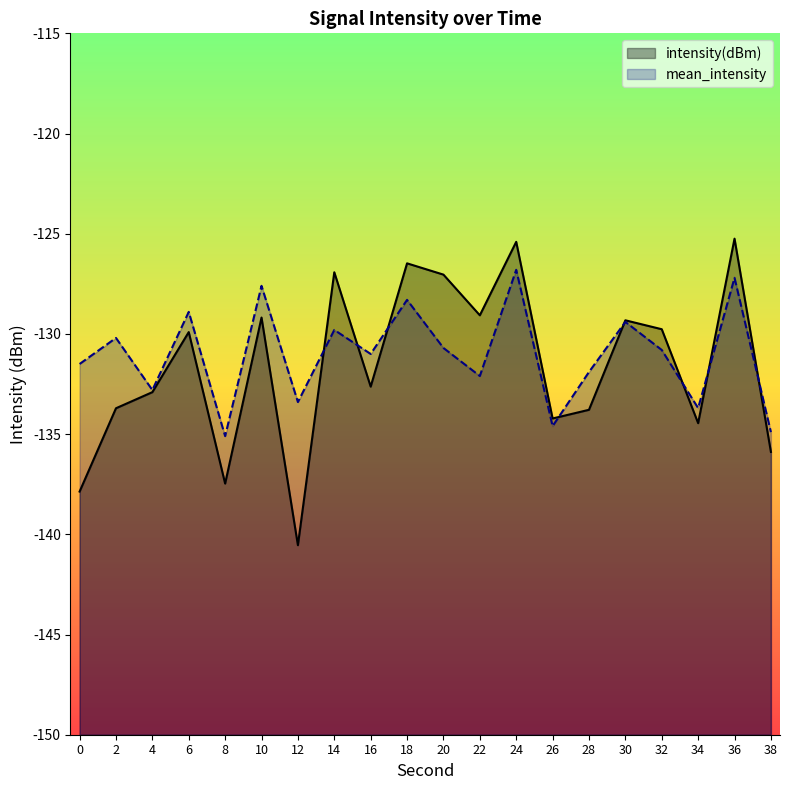

How many values in the intensity(dBm) series exceed -129?

5